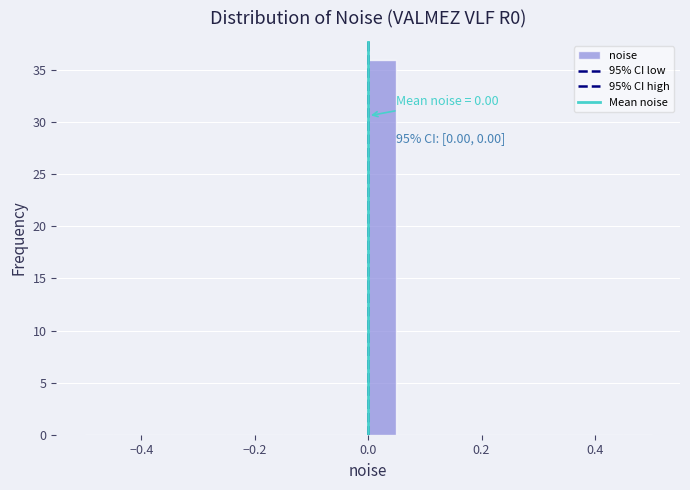

Read against the x-axis, roughly where is the centre of the tallest bar?

0.02